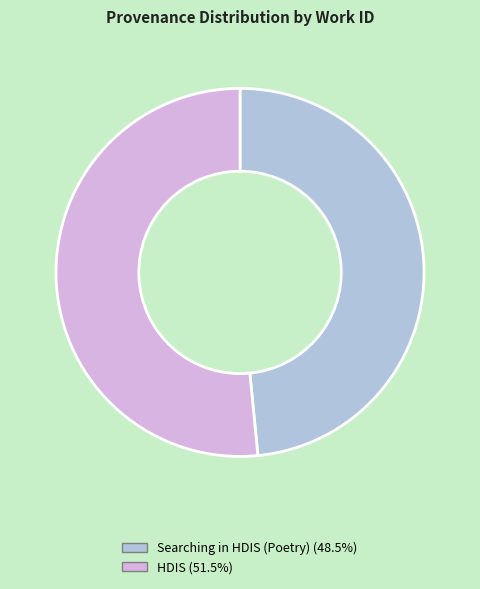

The Searching in HDIS (Poetry) slice represents 34% of the pie. True or false?

False